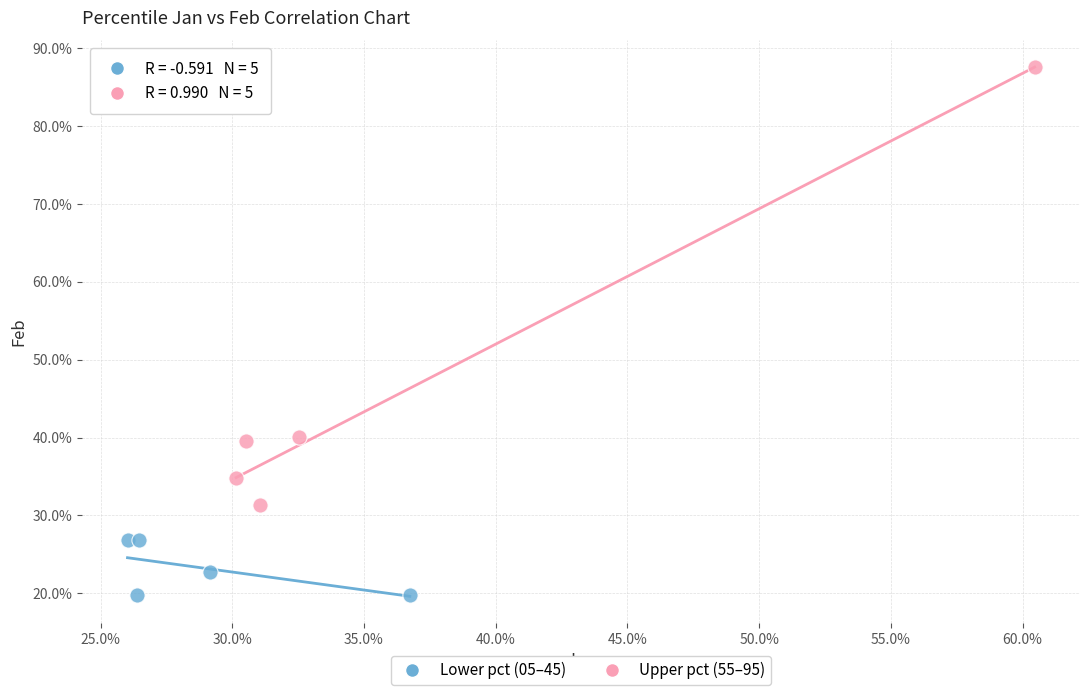

Which series has the largest Y range (max minus min)?

Upper pct (55–95)